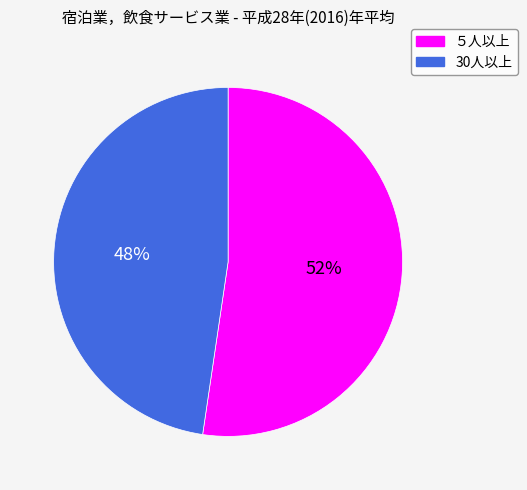

Is the sum of 30人以上 and ５人以上 greater than half?

Yes